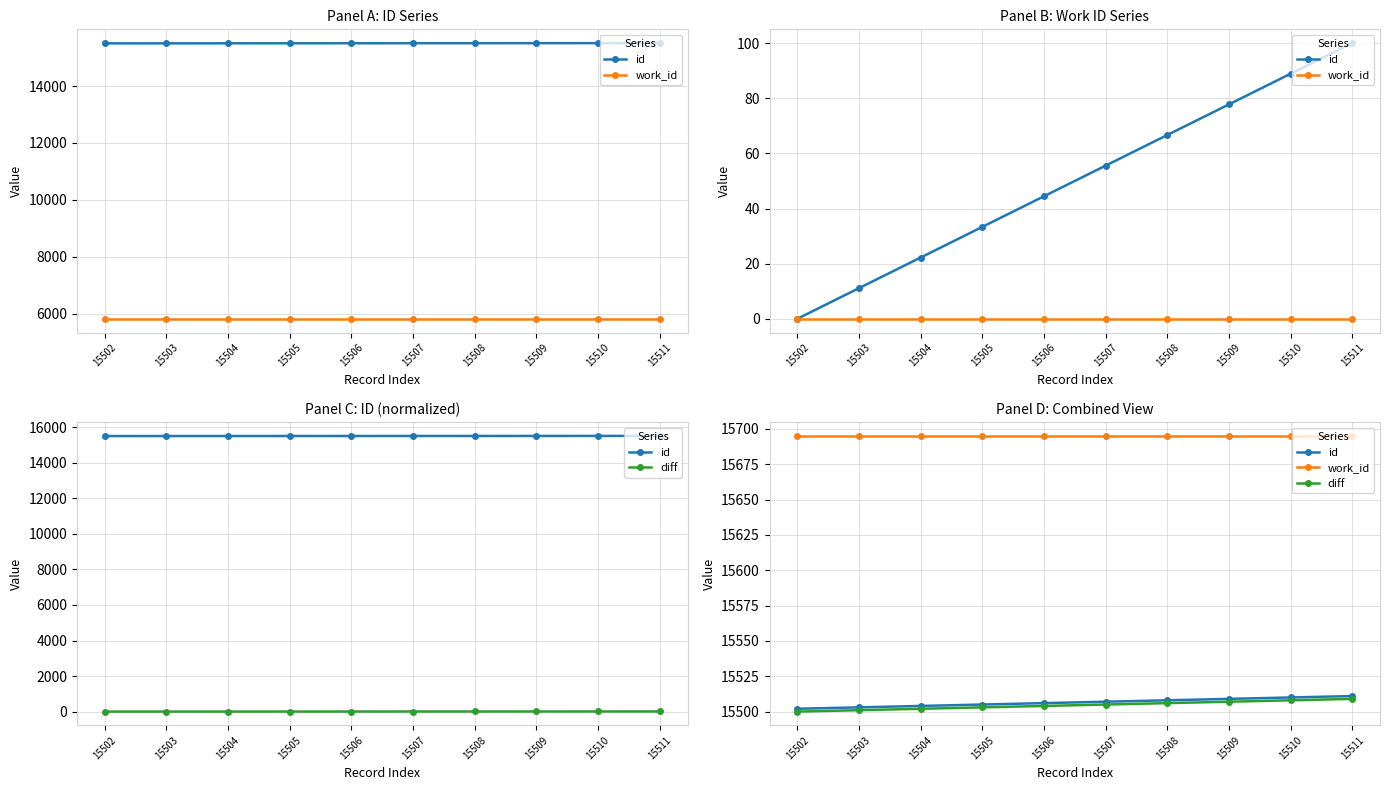

Does the chart display data point markers on the line(s)?

Yes